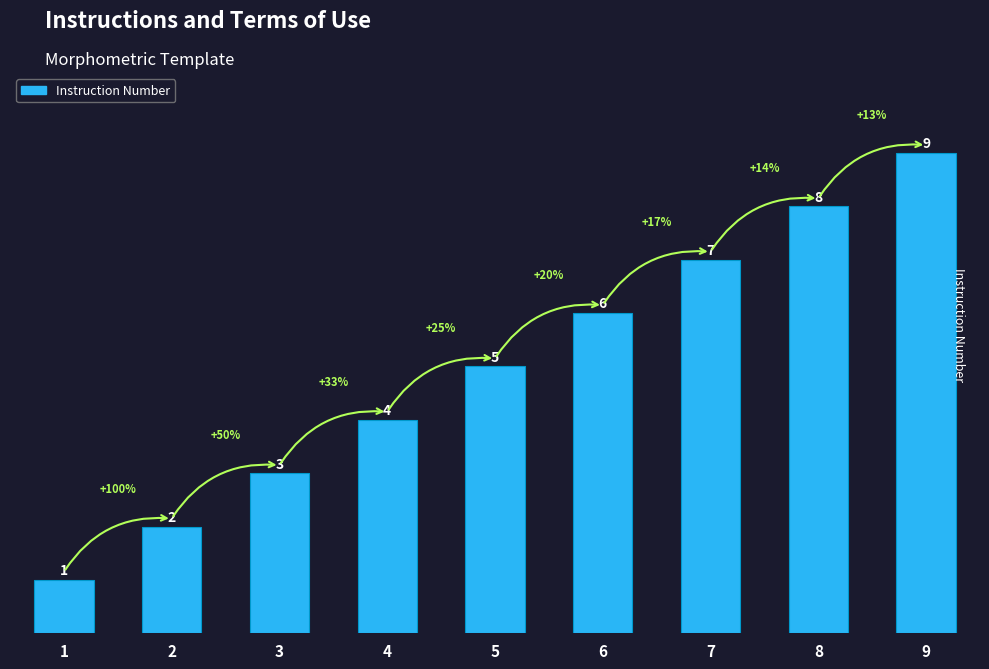

List the labels in order of value, largest first.

9, 8, 7, 6, 5, 4, 3, 2, 1